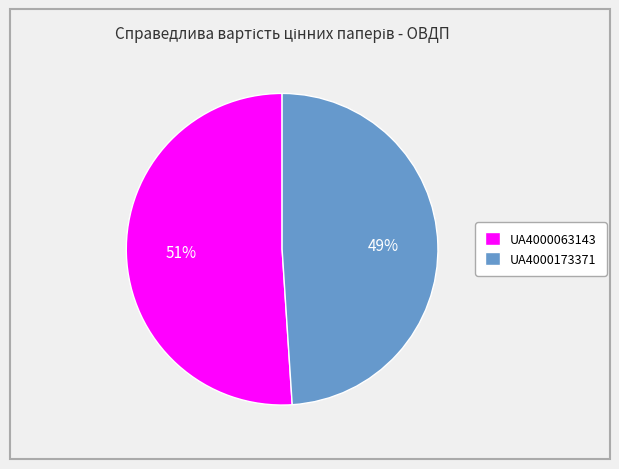

Is the sum of UA4000173371 and UA4000063143 greater than half?

Yes